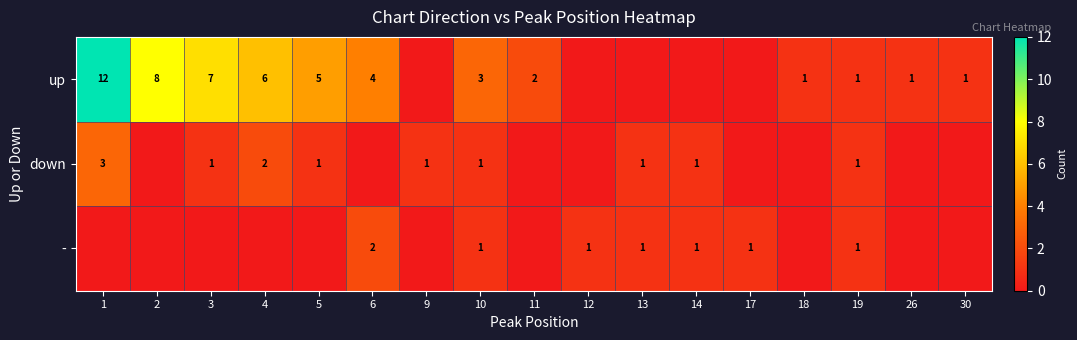

What is the greatest value displayed?

12